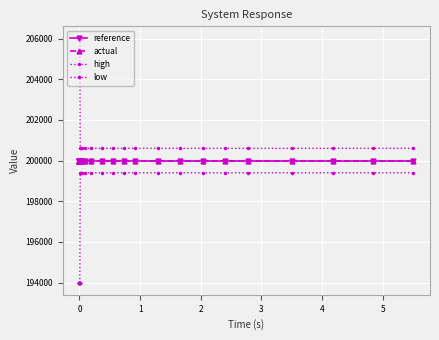

At which label does reference reach its peak?

−1